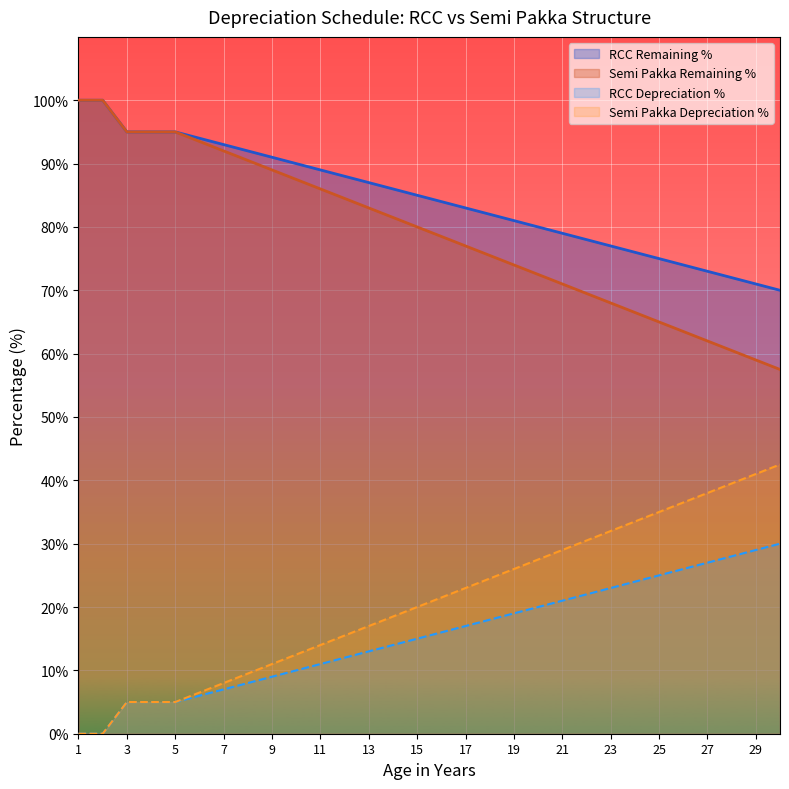

At which label does RCC Depreciation % reach its minimum?

30